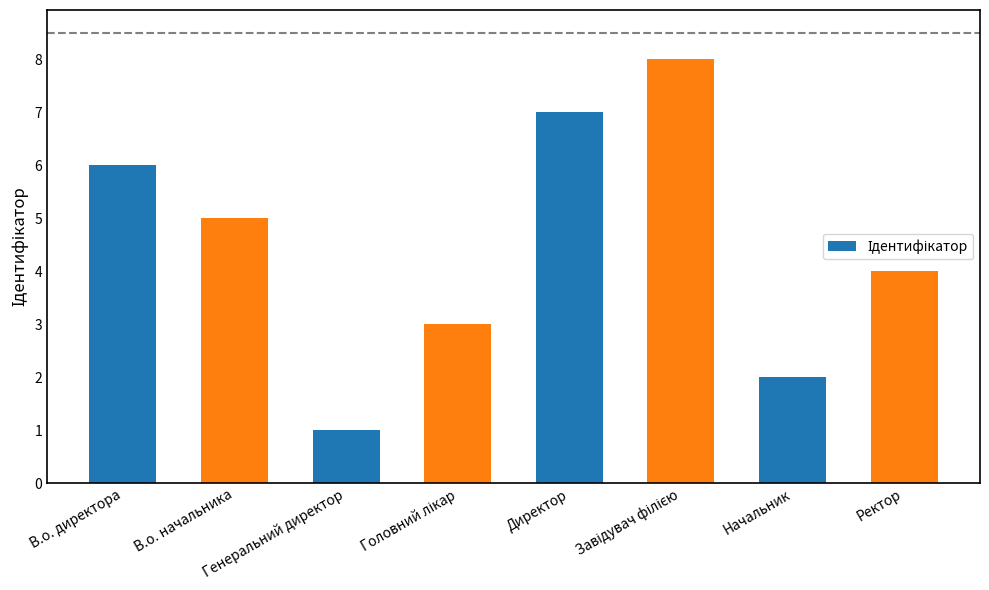

At which label is the value closest to 4?

Ректор